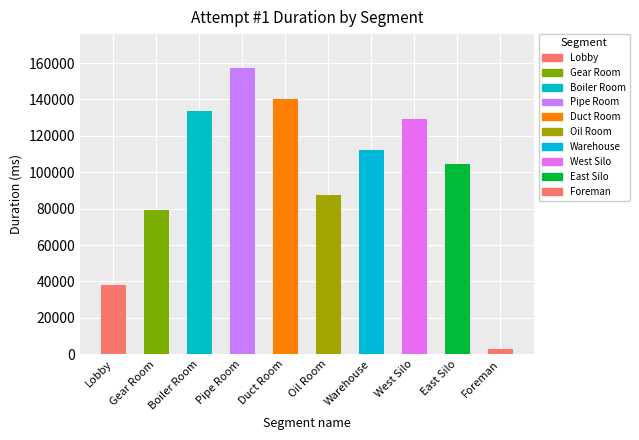

What is the ratio of the value at Lobby to the value at Duct Room?

0.3